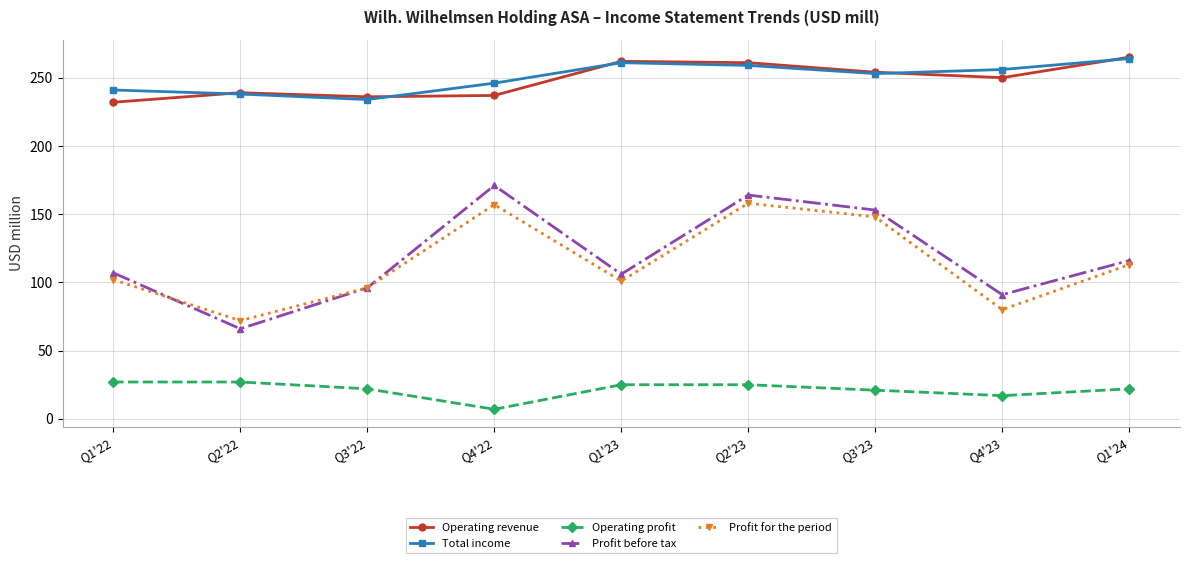

Is it true that Profit before tax equals 66 at Q2'22?

True